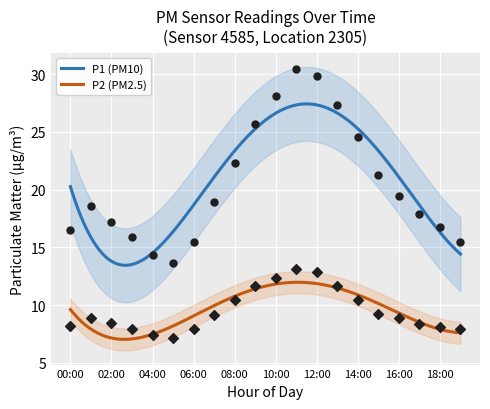

Is the value of P2 at 04:00 greater than the value of P1 at 12:00?

No